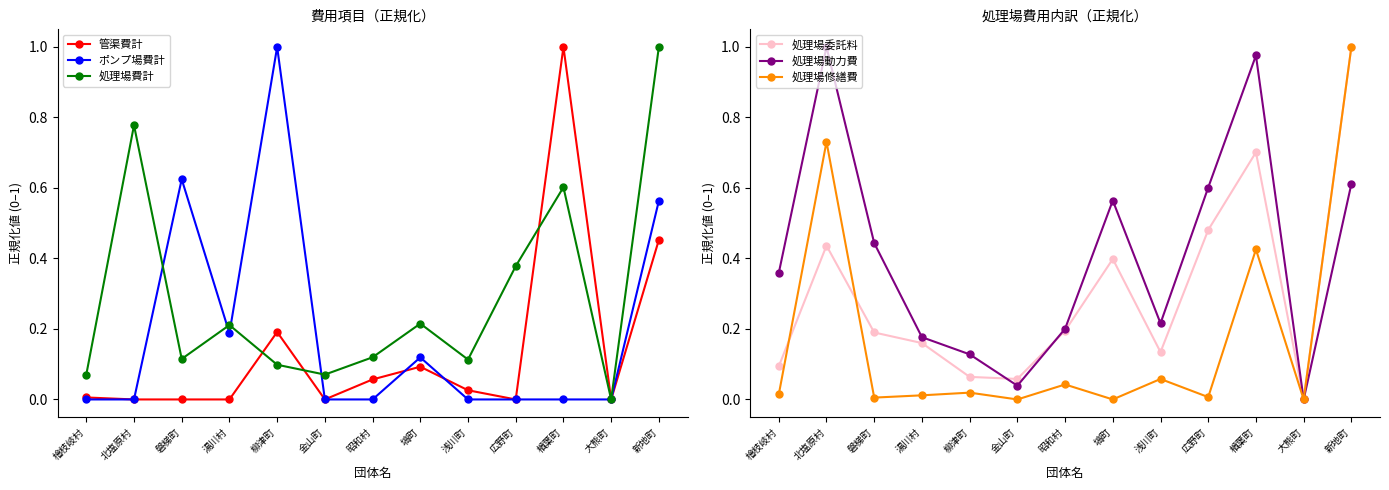

Count the number of categories in the chart.

13